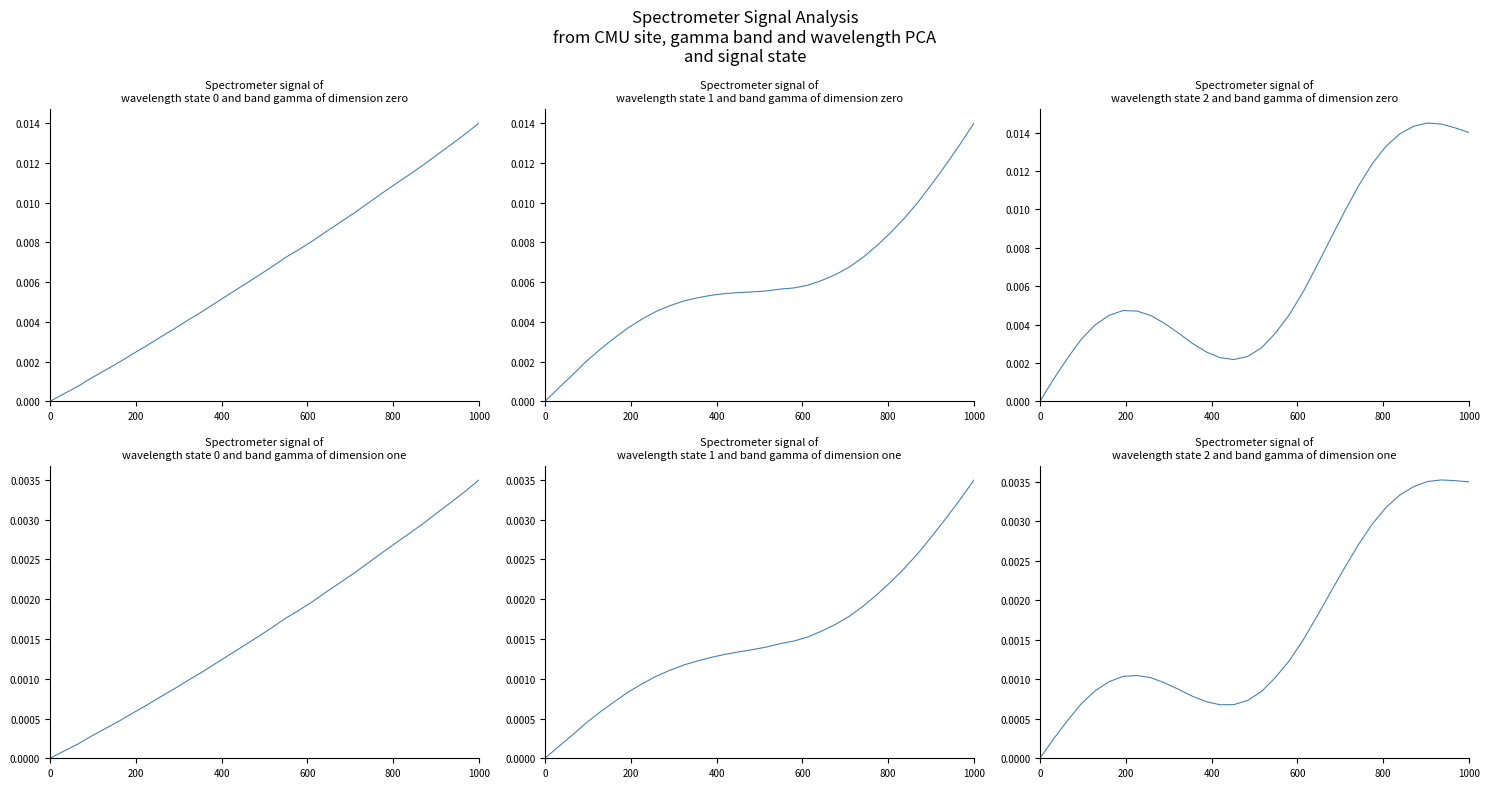

The value at 7 is 0.0. True or false?

False